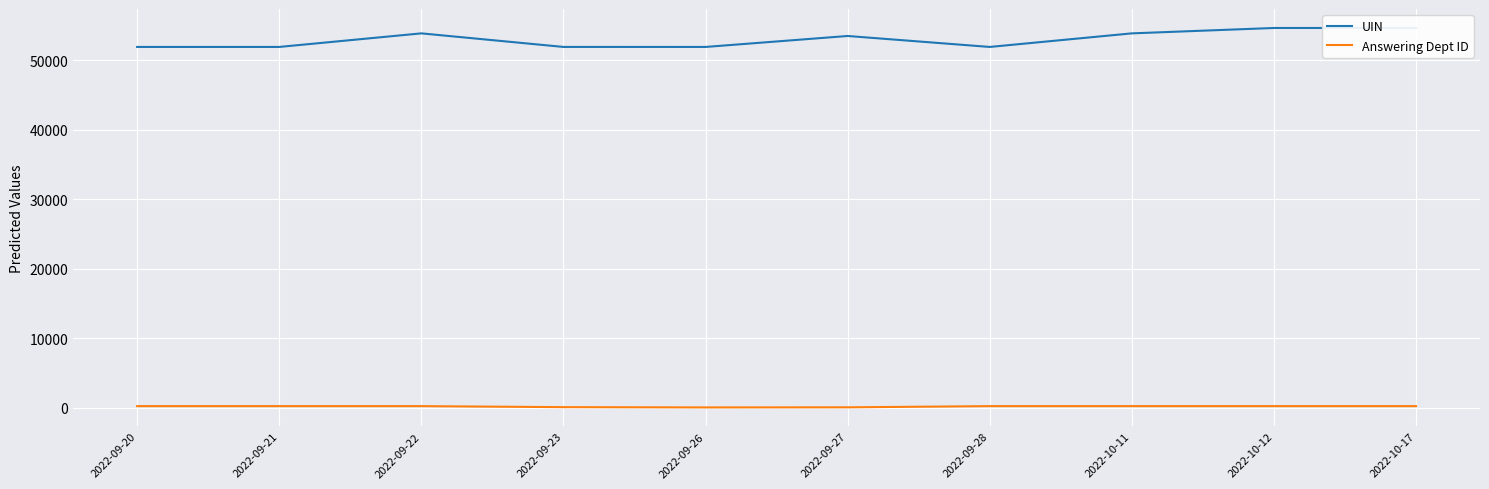

At which category does Answering Dept ID reach its first local valley?

2022-09-26